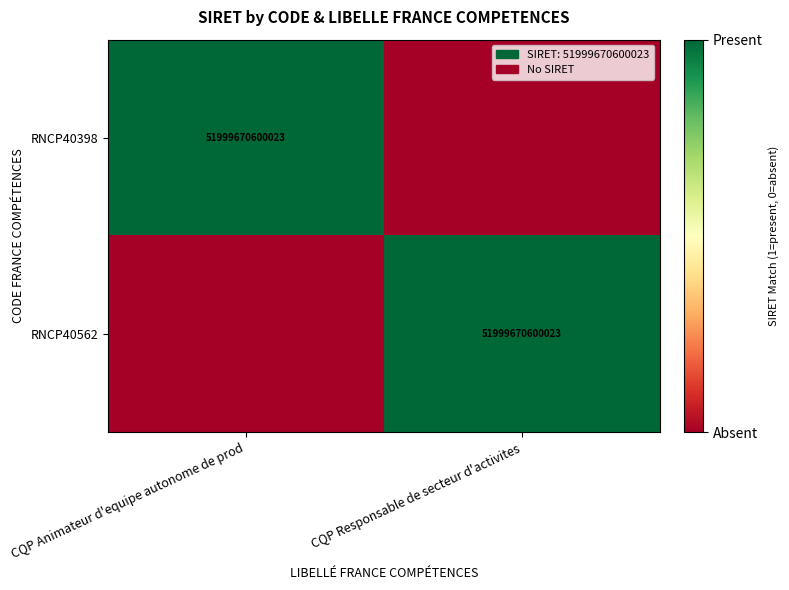

True or false: RNCP40398 has a value of 32803033187702 at CQP Animateur d'equipe autonome de prod.

False